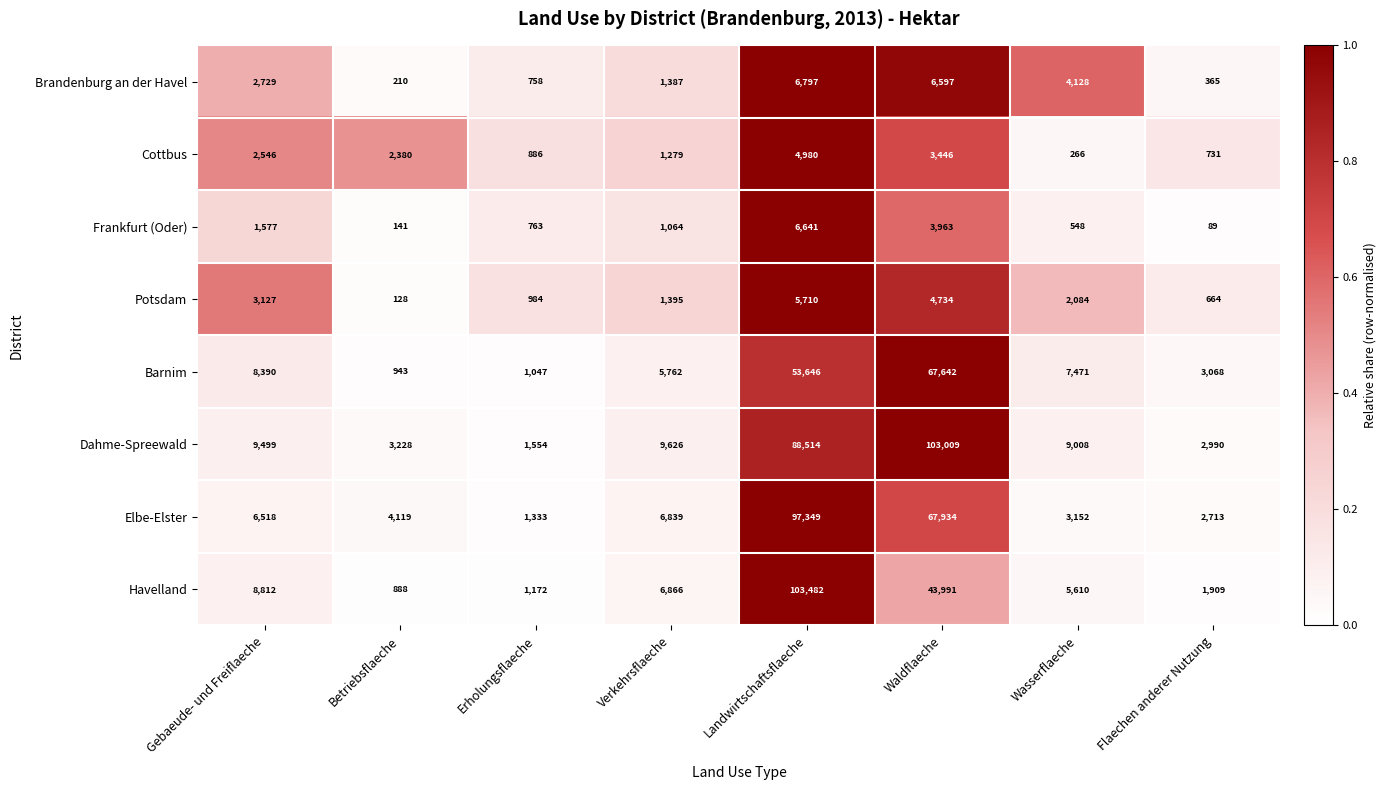

What is the average value of the Cottbus series?

2064